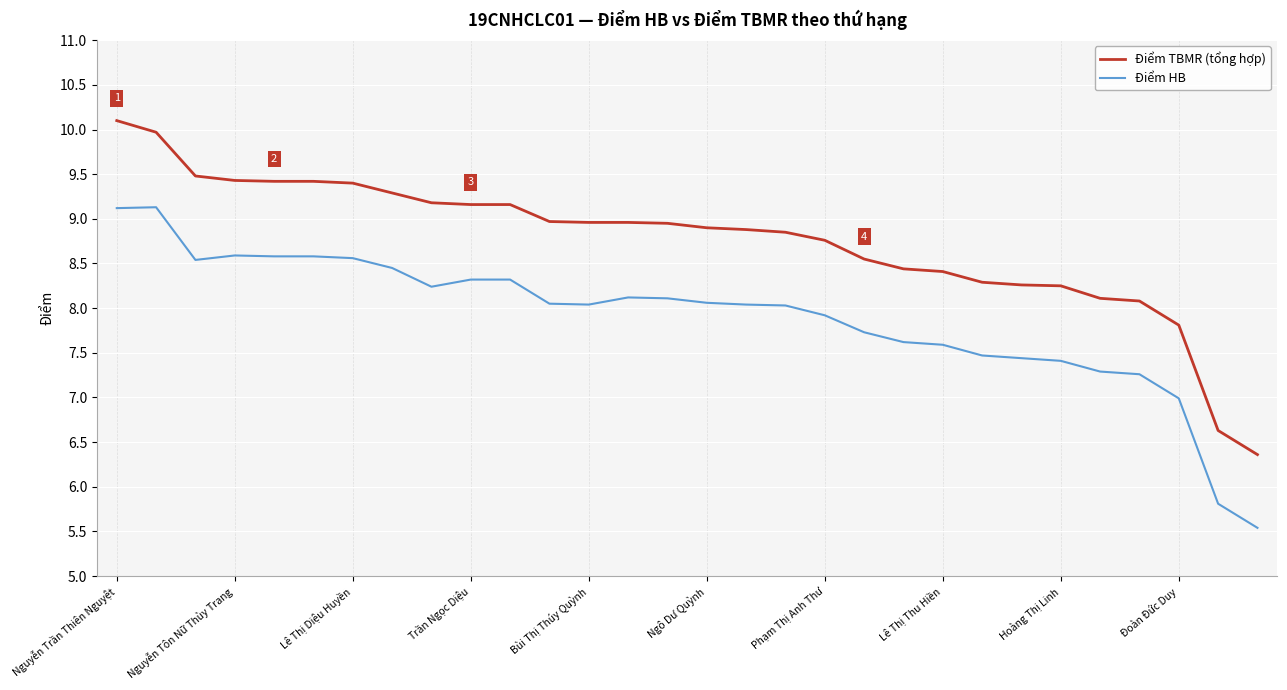

True or false: Điểm HB and Điểm TBMR (tổng hợp) intersect in this chart.

False